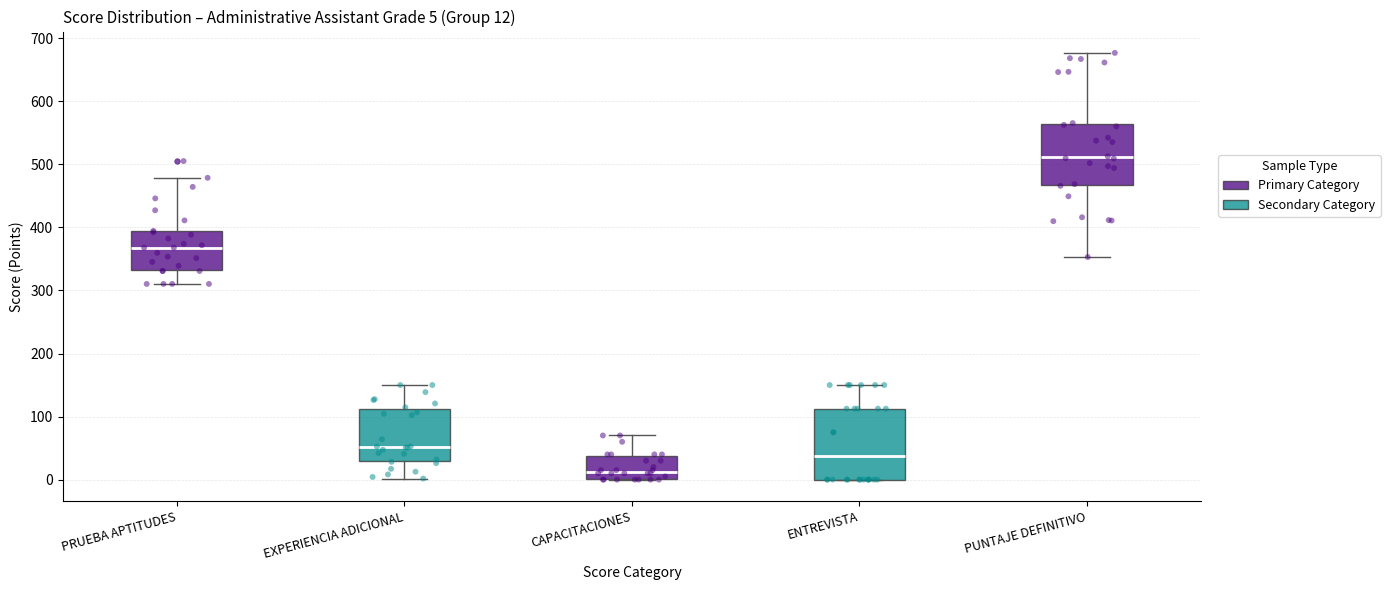

Which box's median line is the lowest?

CAPACITACIONES